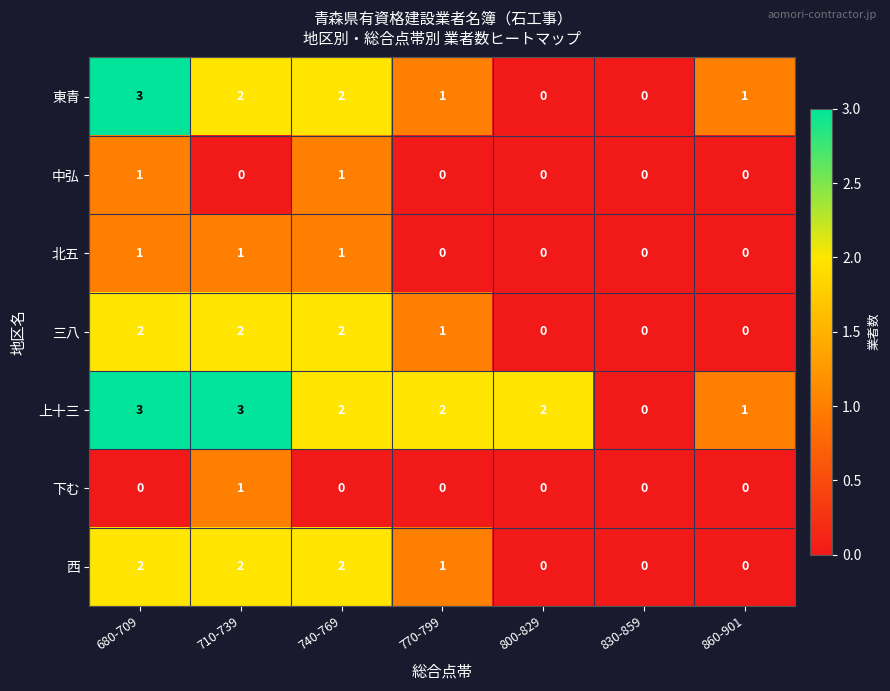

What is the difference between the highest and lowest values at 680-709?

3